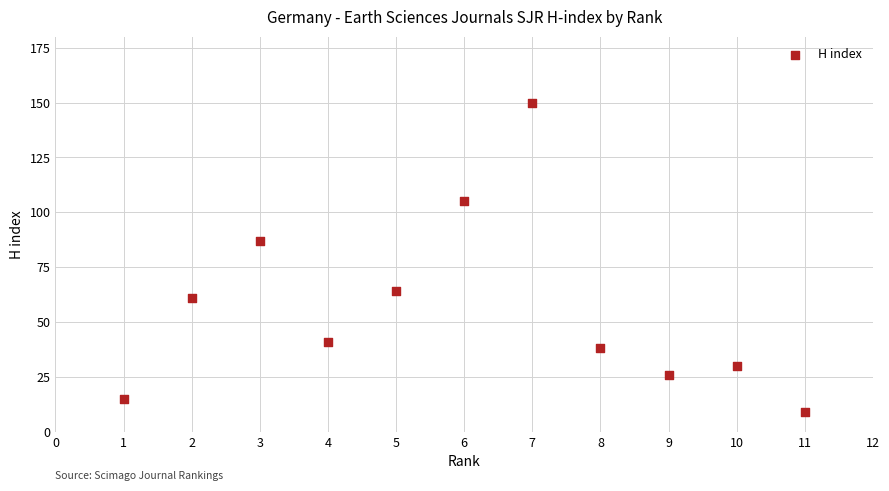

What Y value in the scatter plot is closest to 79?

87